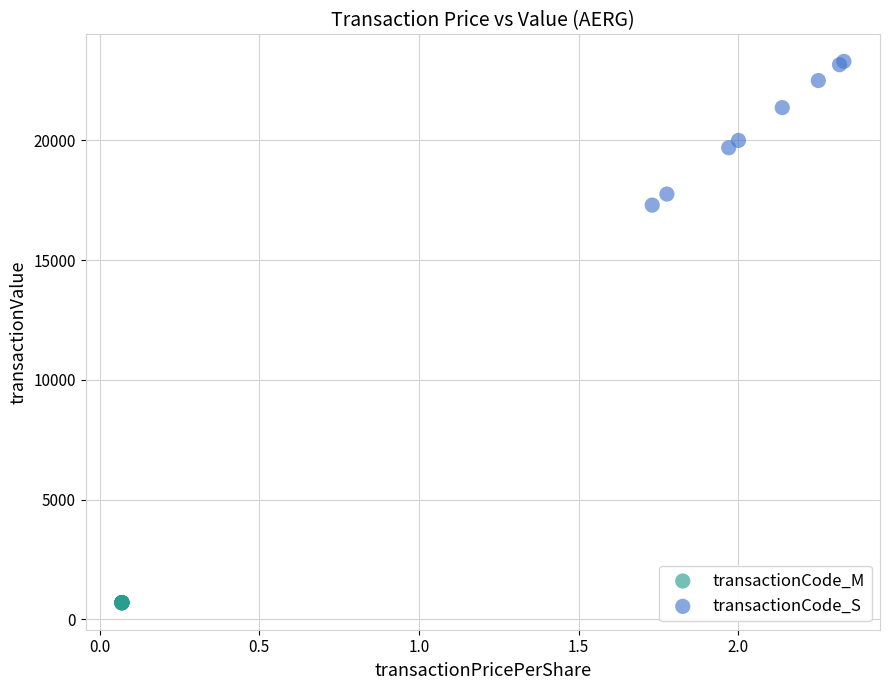

Which series contains the lowest Y value?

transactionCode_M